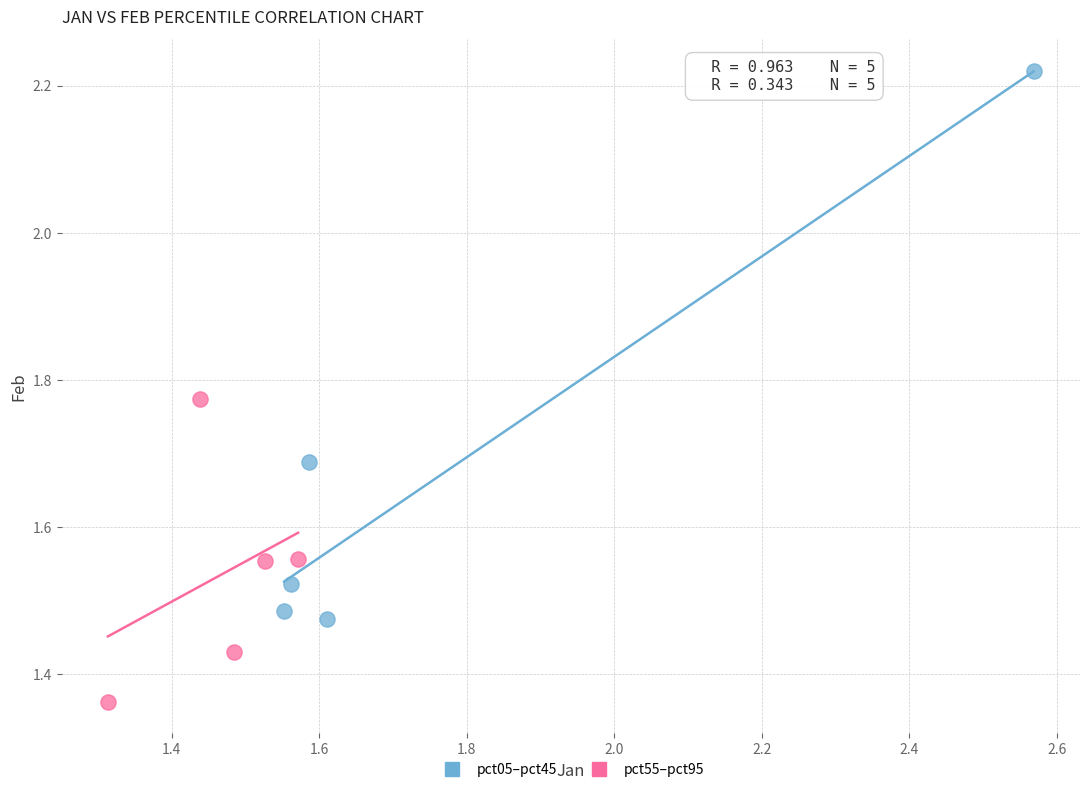

Which series contains the highest Y value?

pct05–pct45